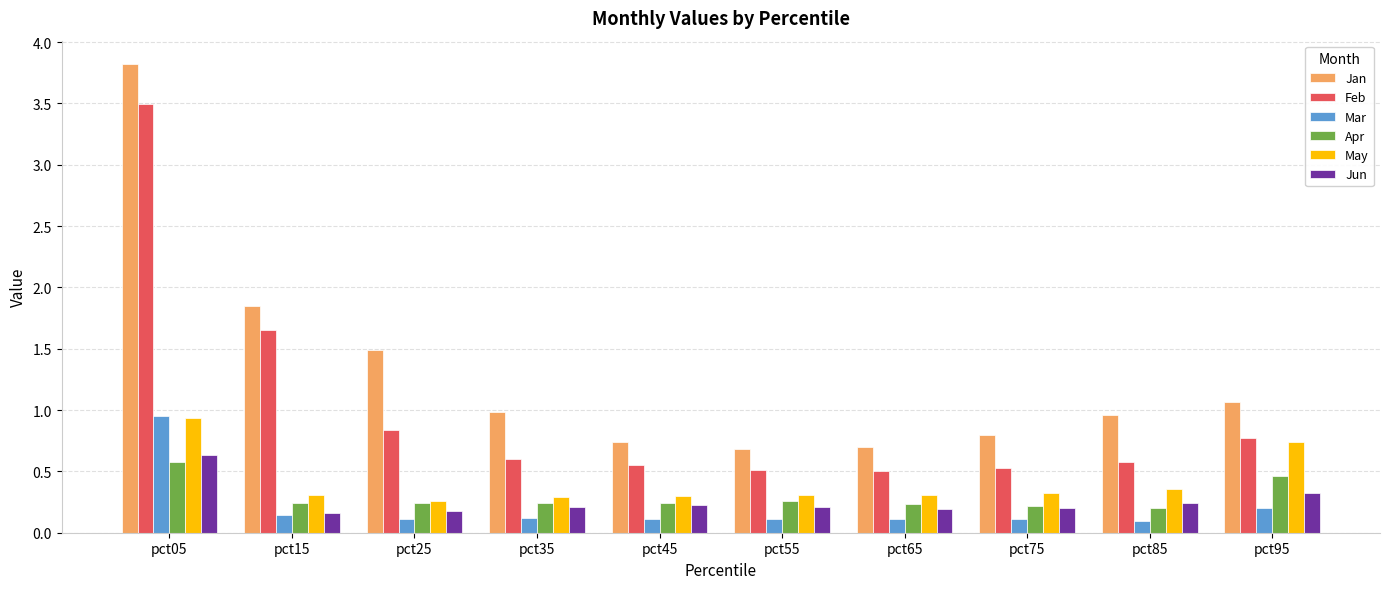

The Apr series shows 0.4 at pct45. True or false?

False